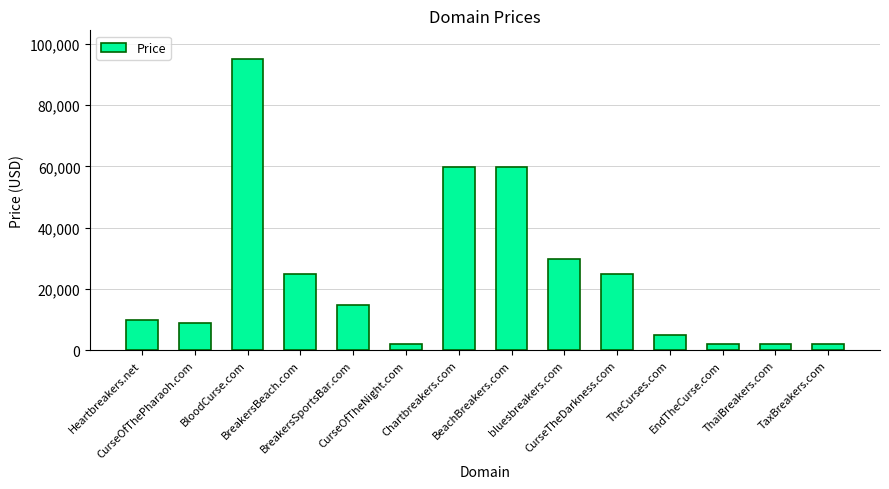

What is the label of the 13th bar from the left?

ThaiBreakers.com